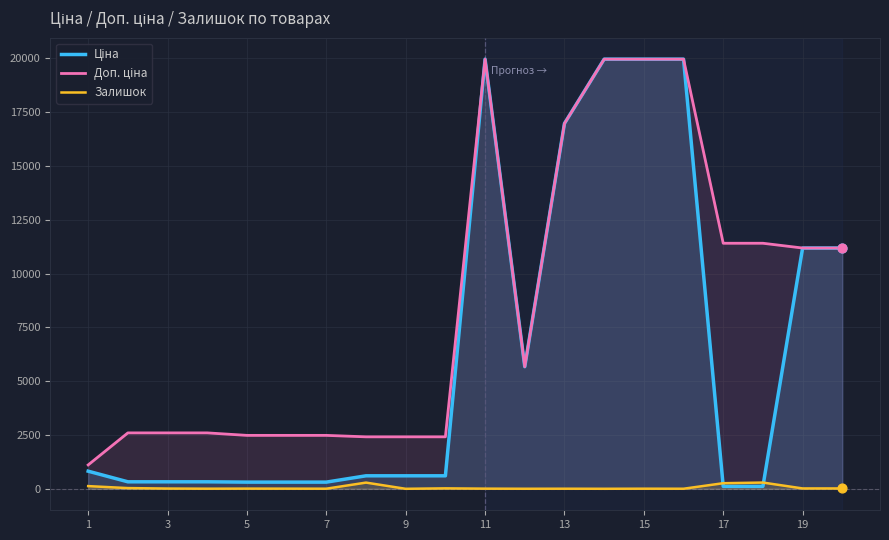

What are all the series names shown in the legend?

Ціна, Доп. ціна, Залишок